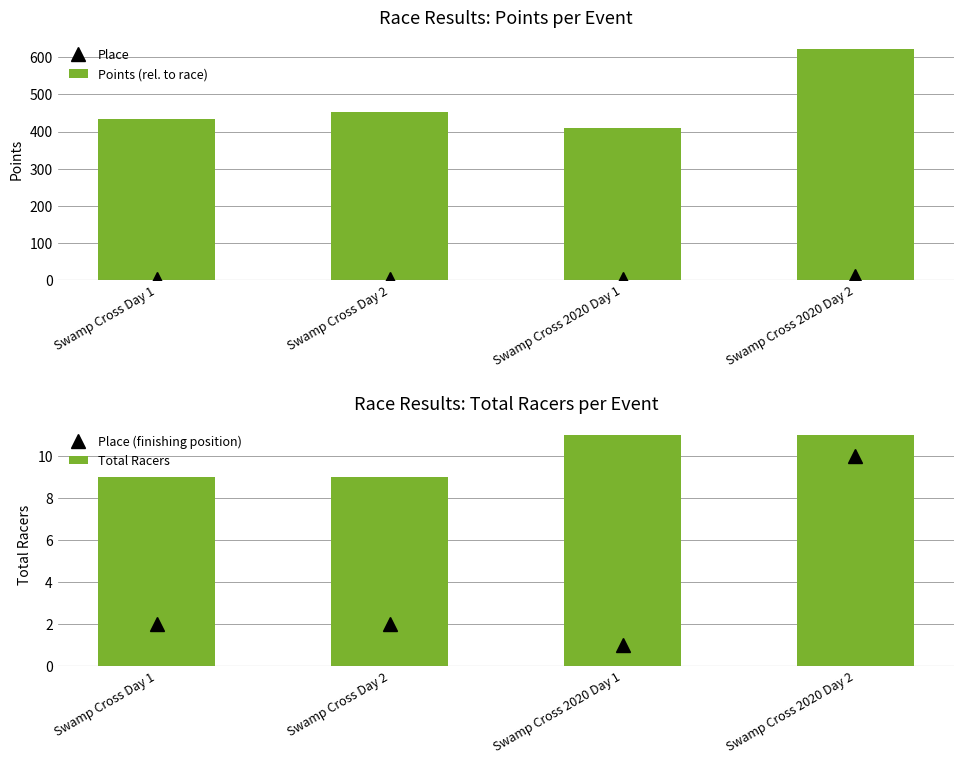

Does the chart contain stacked bars?

No